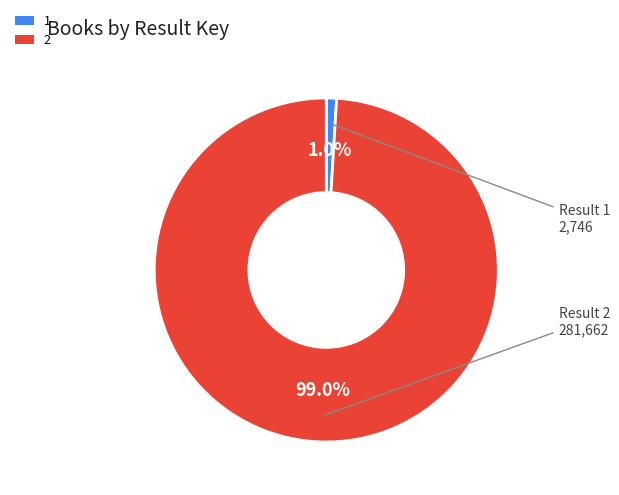

What percentage is the 1 slice, to the nearest percent?

1%